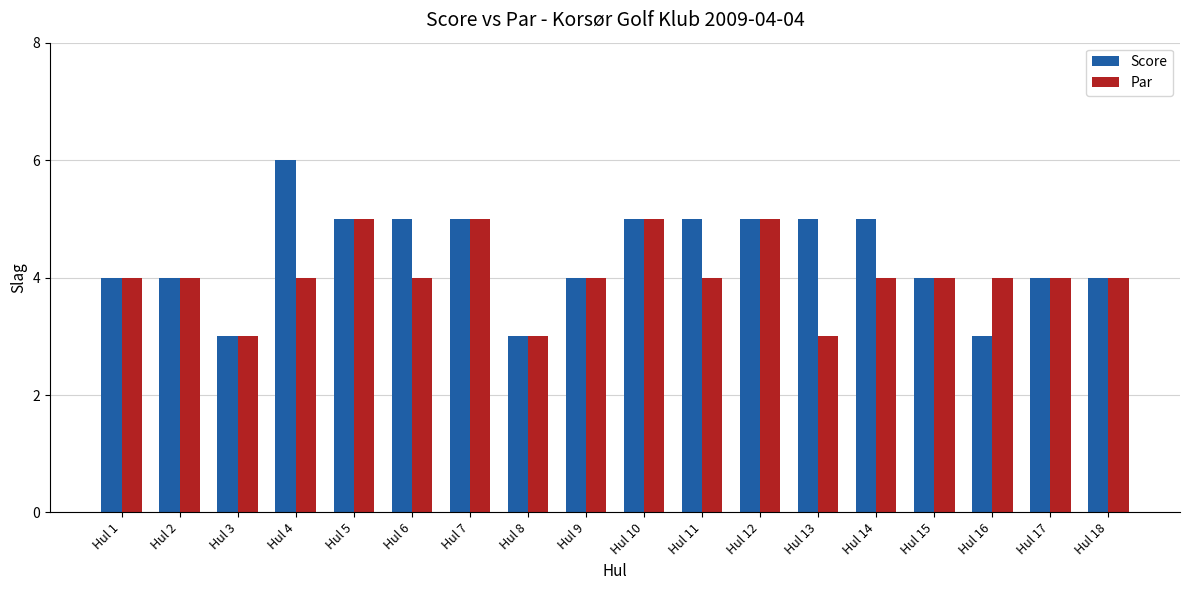

Which series changed the most between Hul 4 and Hul 16?

Score